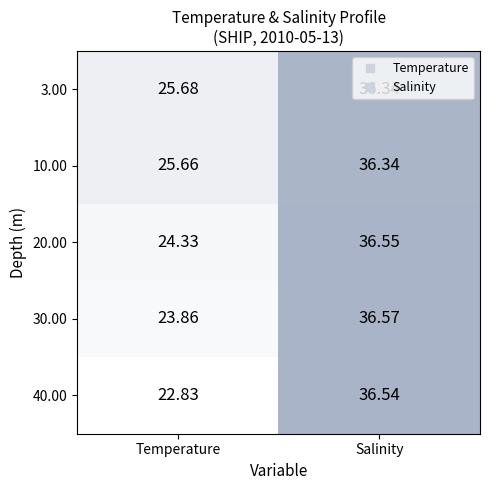

At which label does 30.00 first exceed 36?

Salinity